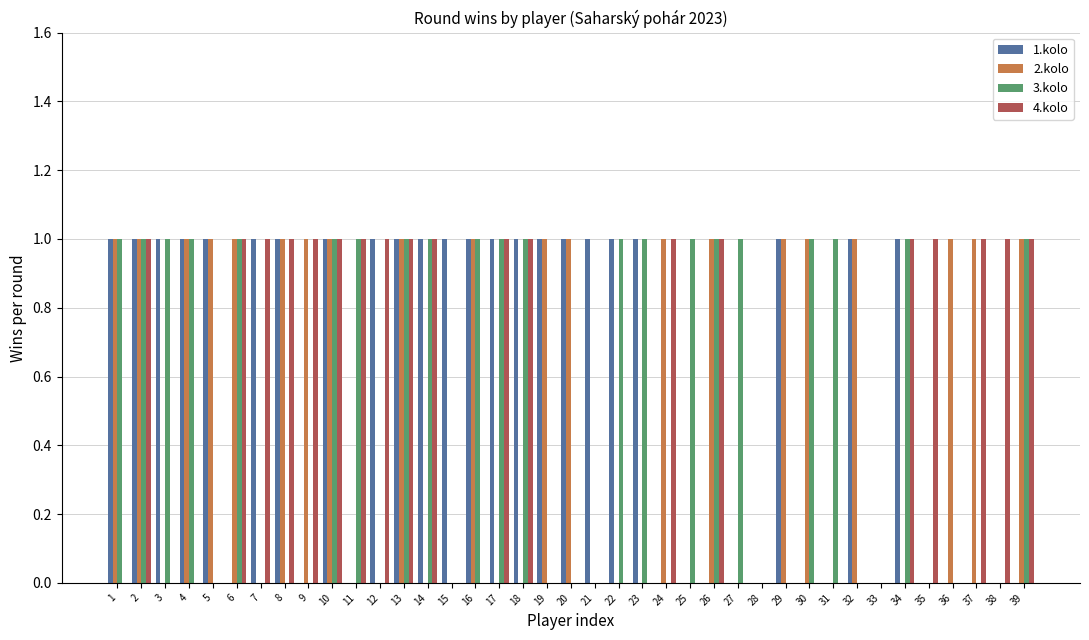

Is it true that 4.kolo equals 0 at 27?

True